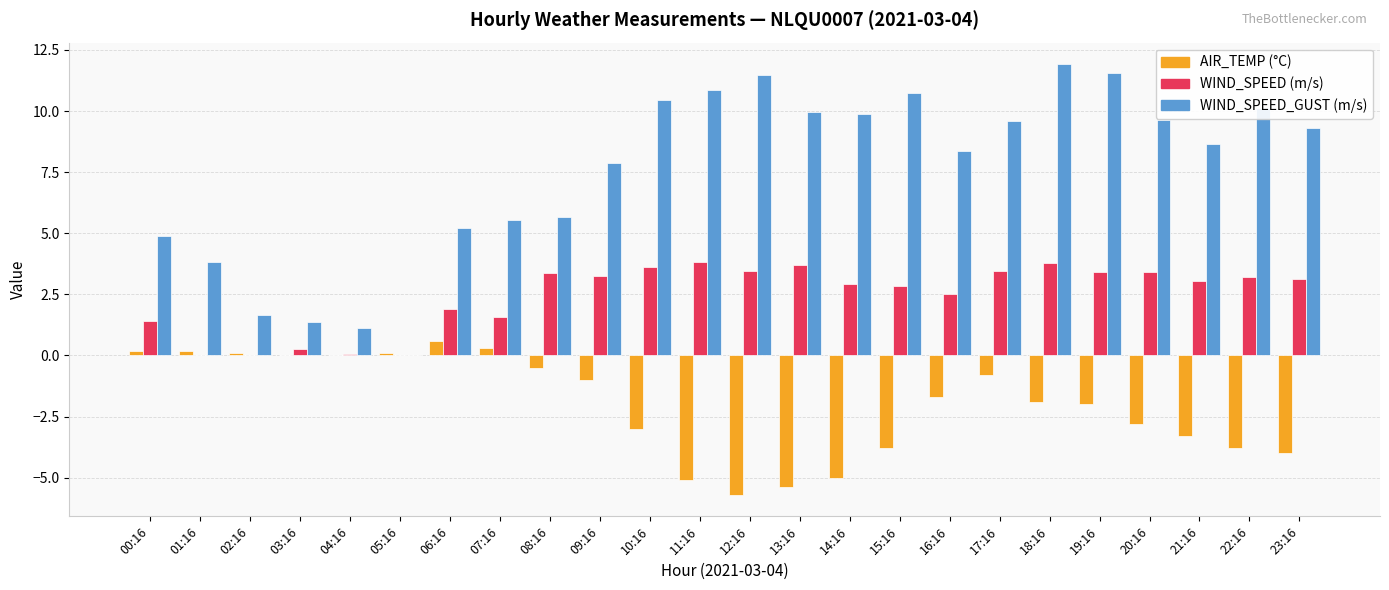

What is the greatest value displayed?

11.9